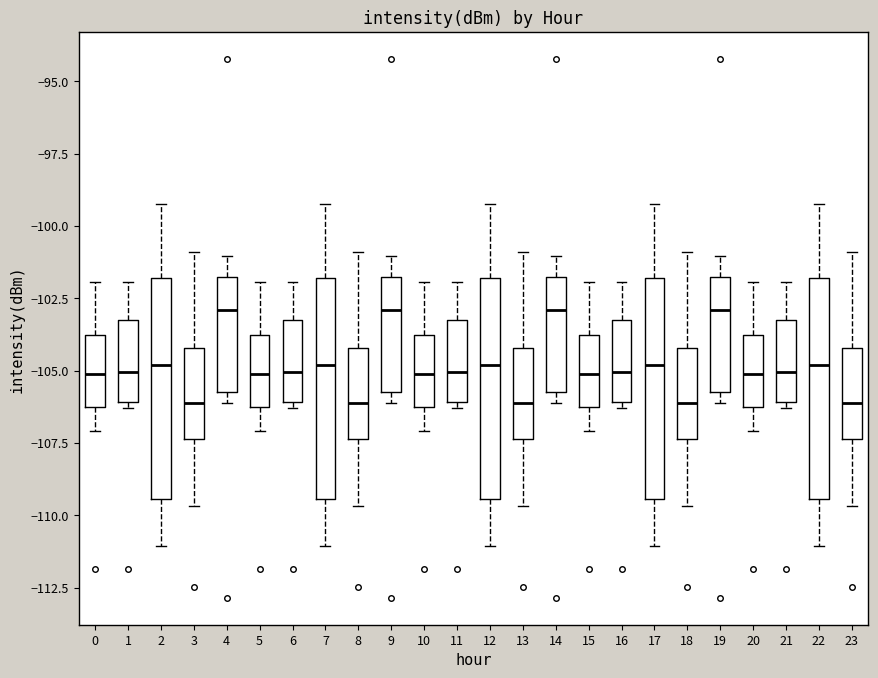

Where does the median line of the box at x = 9 sit on the y-axis? The values are not printed on the chart, so give them approximately, as read against the axis.

-103.0